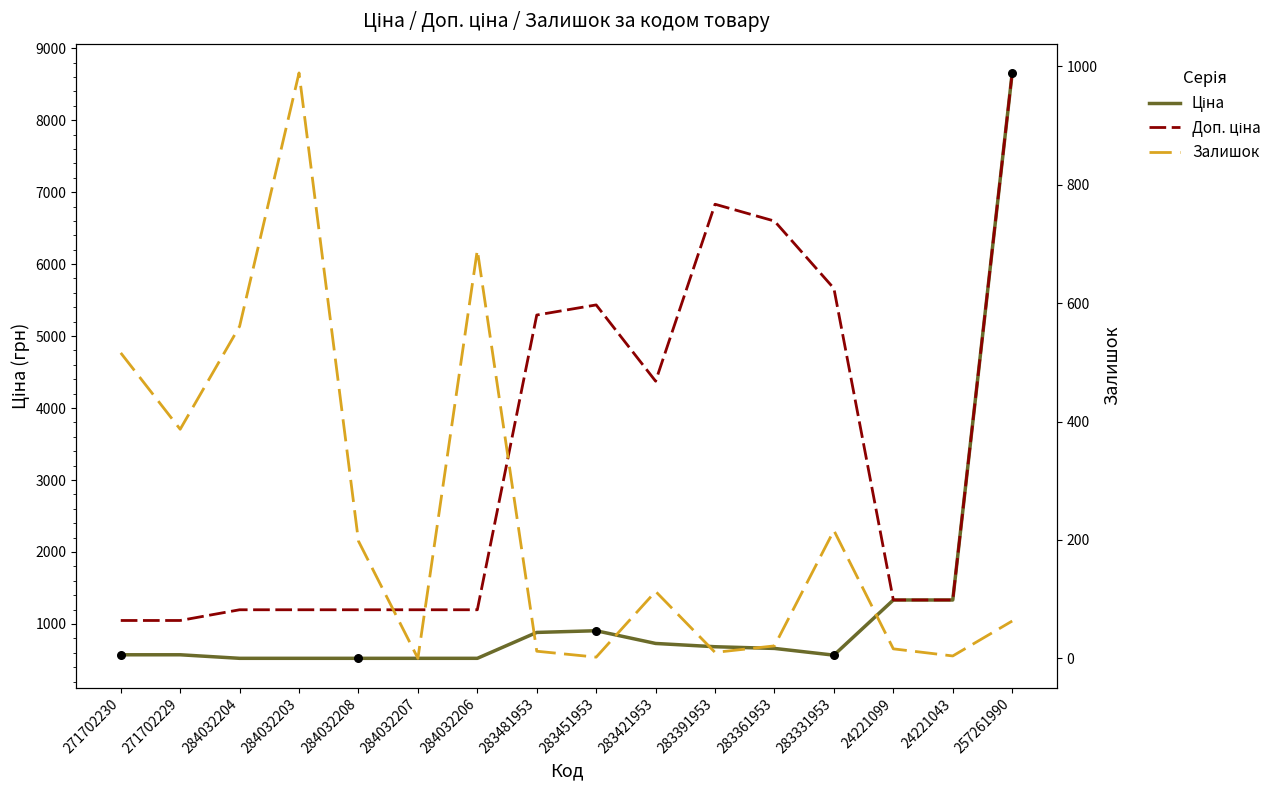

Which series contains the highest Y value?

Ціна